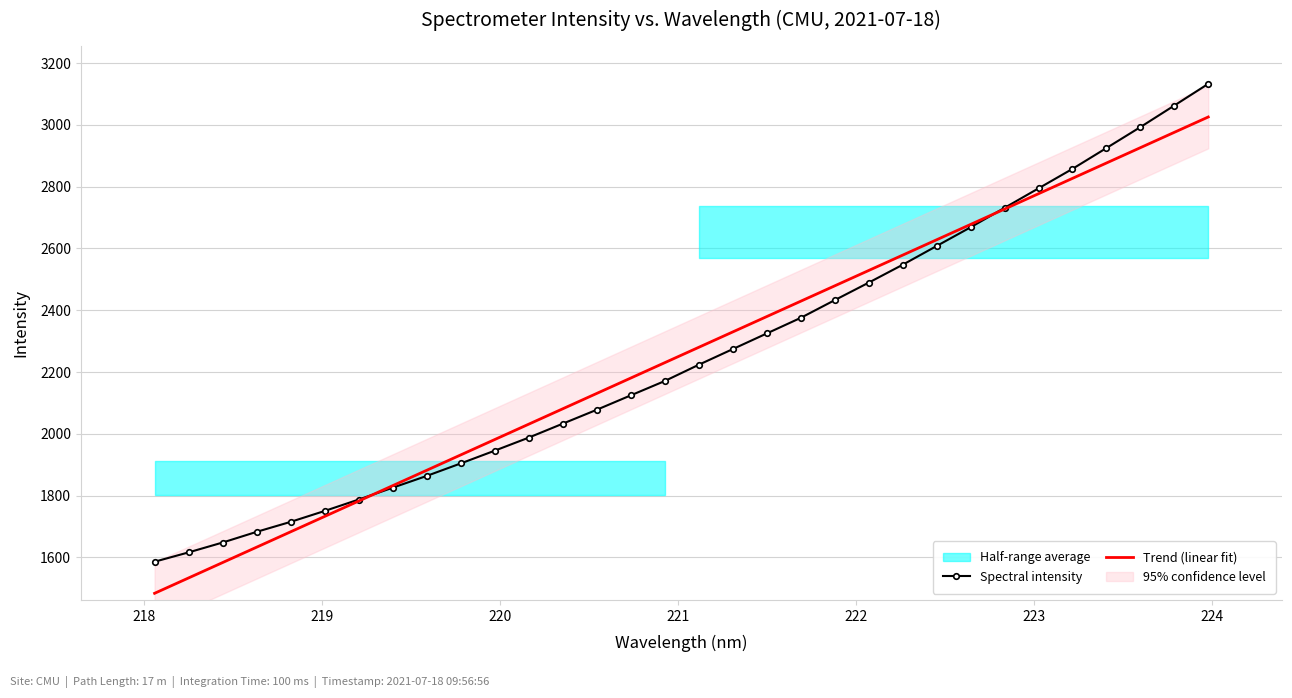

Which series ends up on top after the final intersection of Spectral intensity and Trend (linear fit)?

Spectral intensity